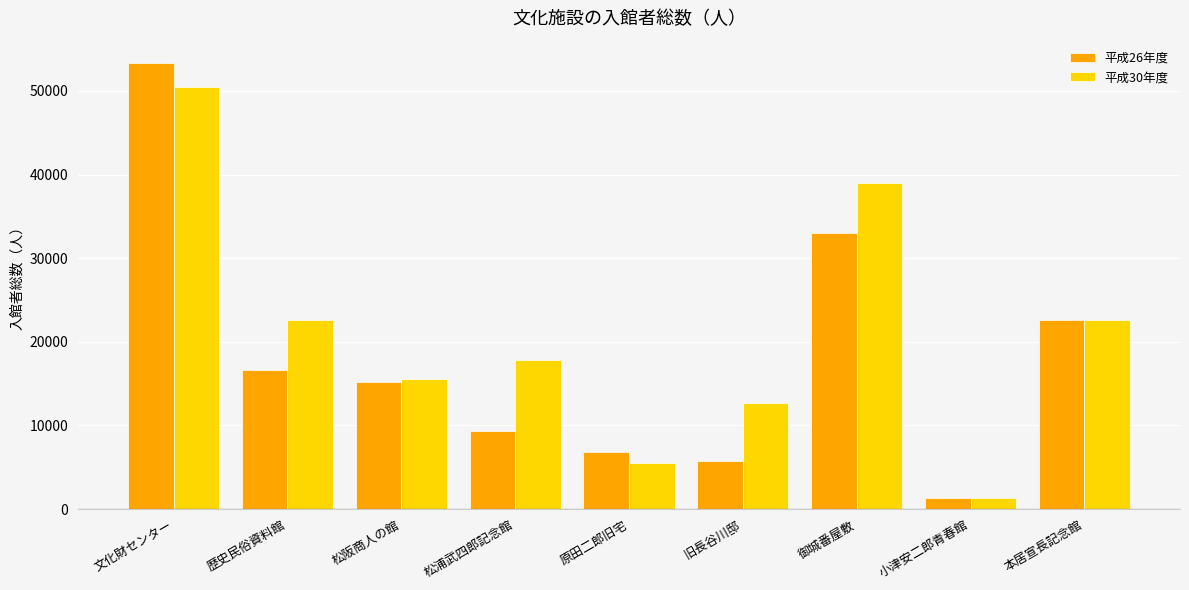

At which label does 平成26年度 first exceed 15239?

文化財センター